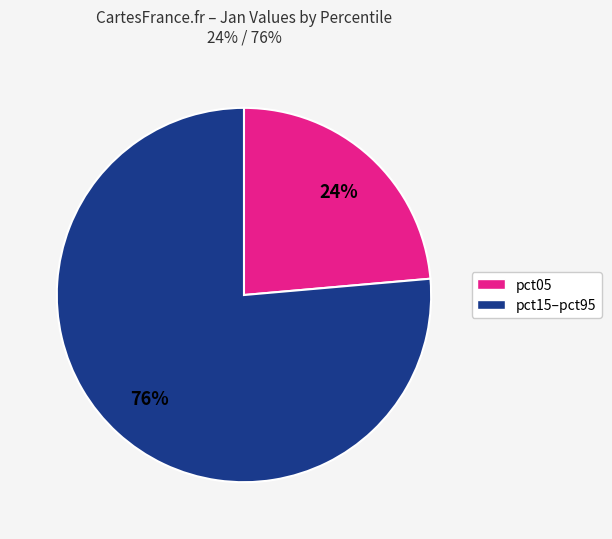

Count the number of slices in the pie.

2